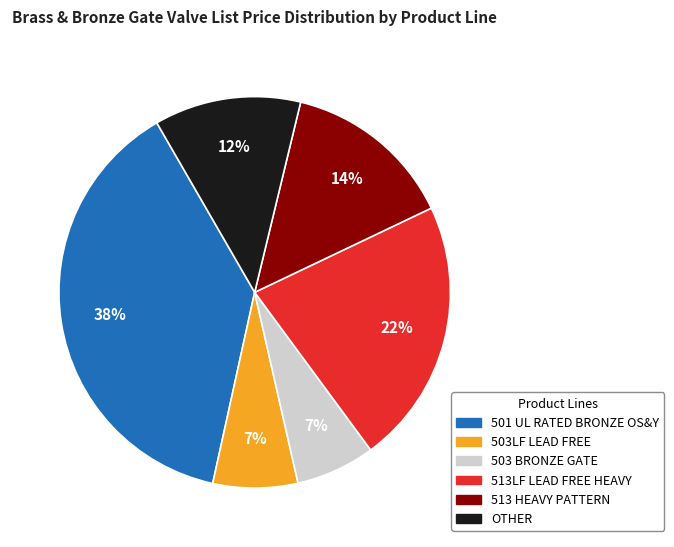

True or false: 513 HEAVY PATTERN accounts for 14% of the total.

True